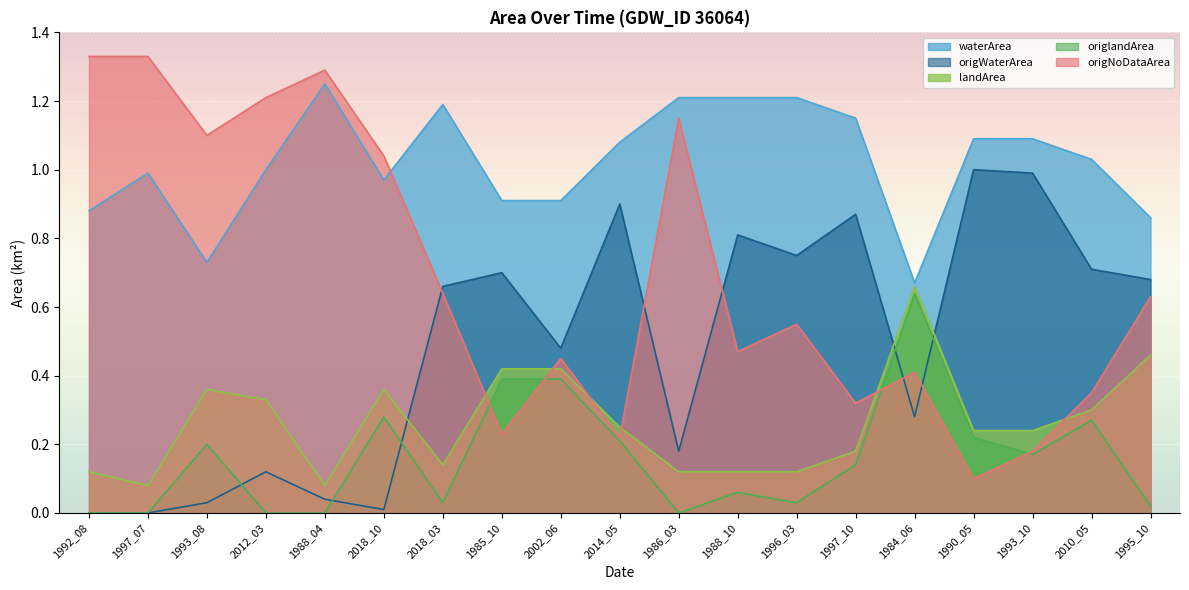

What is the average value of the landArea series?

0.3